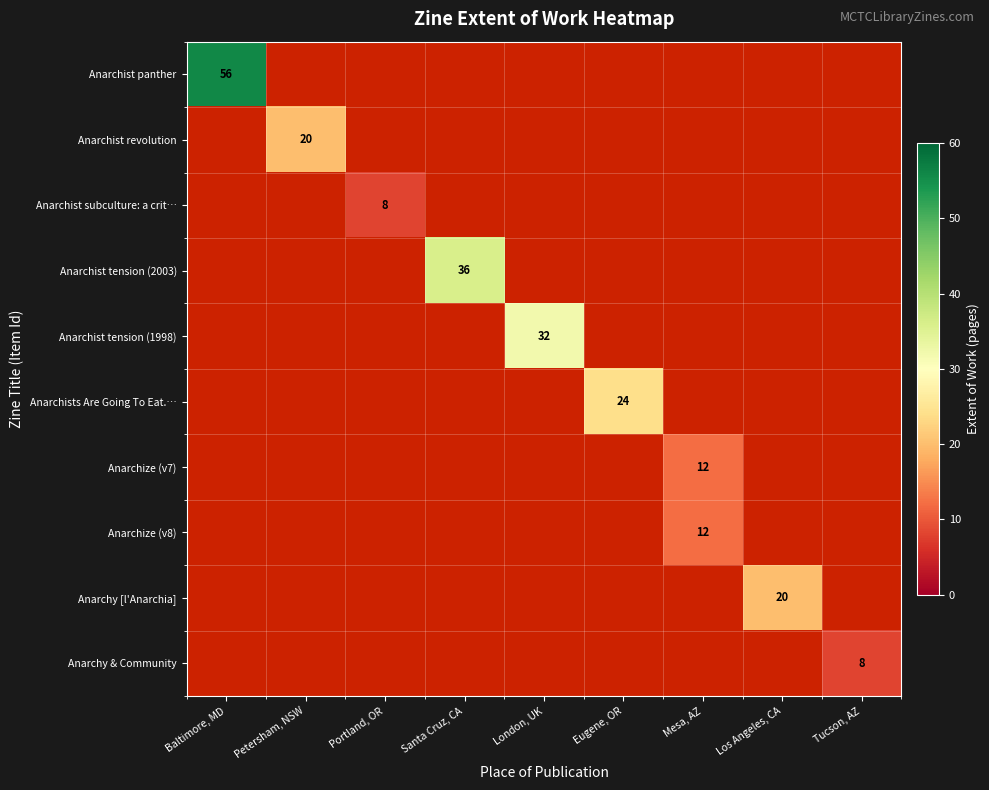

At which category does the chart reach its peak across all series?

Baltimore, MD